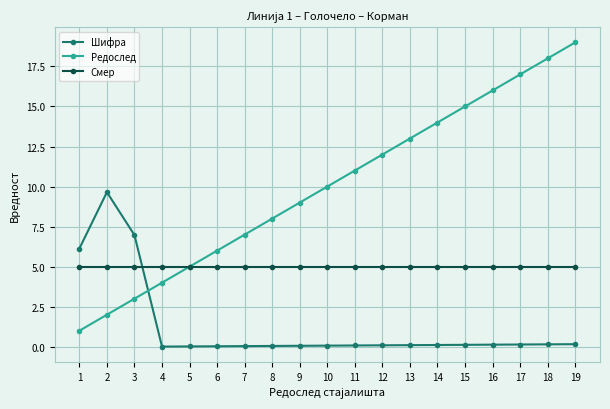

Which series has the largest range (max minus min)?

Редослед